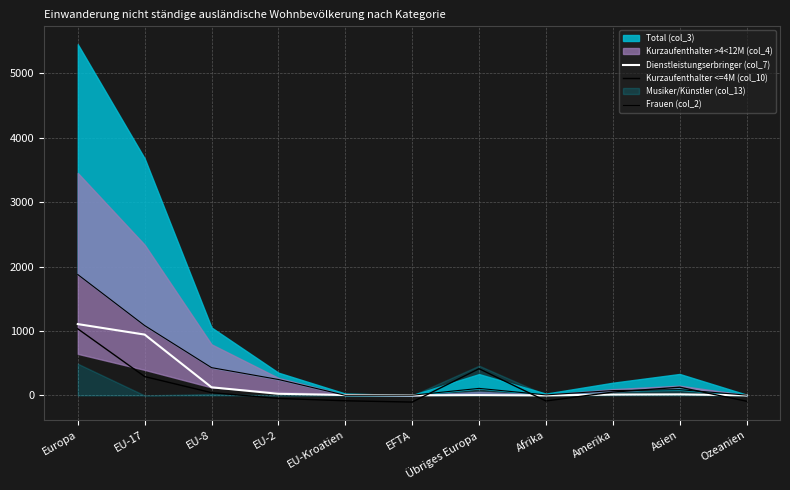

True or false: Dienstleistungserbringer (col_7) and Frauen (col_2) cross at least once.

True